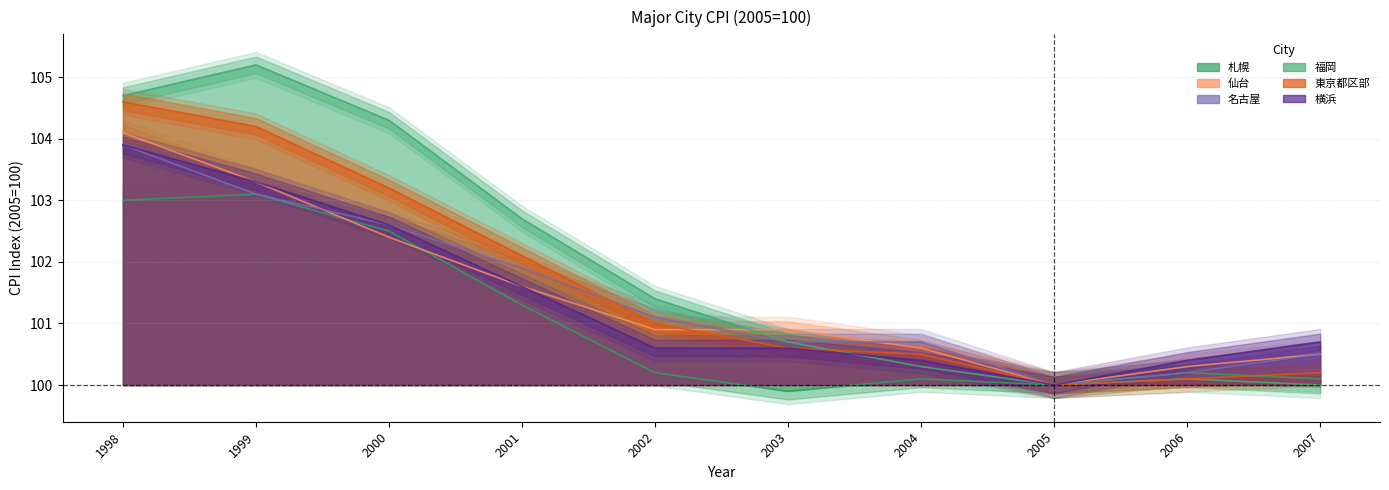

Reading left to right, extract all data points from this chart.

札幌: 1998=103.0	1999=103.1	2000=102.5	2001=101.3	2002=100.2	2003=99.9	2004=100.1	2005=100.0	2006=100.2	2007=100.1
仙台: 1998=104.1	1999=103.3	2000=102.4	2001=101.6	2002=100.9	2003=100.9	2004=100.6	2005=100.0	2006=100.3	2007=100.5
名古屋: 1998=103.9	1999=103.1	2000=102.6	2001=101.9	2002=101.1	2003=100.7	2004=100.7	2005=100.0	2006=100.2	2007=100.5
福岡: 1998=104.7	1999=105.2	2000=104.3	2001=102.7	2002=101.4	2003=100.7	2004=100.3	2005=100.0	2006=100.1	2007=100.0
東京都区部: 1998=104.6	1999=104.2	2000=103.2	2001=102.1	2002=101.0	2003=100.6	2004=100.5	2005=100.0	2006=100.1	2007=100.2
横浜: 1998=103.9	1999=103.3	2000=102.6	2001=101.6	2002=100.6	2003=100.6	2004=100.4	2005=100.0	2006=100.4	2007=100.7